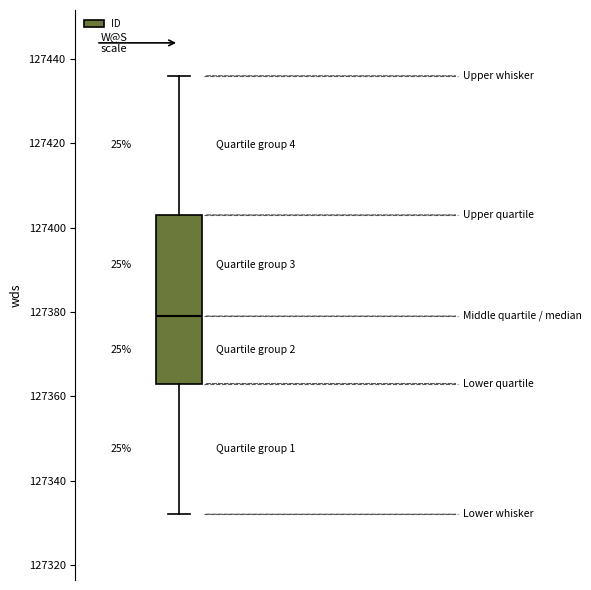

Read this box plot against the y-axis: the position of the median line, the range covered by the box, and the ends of both whiskers. The values are not printed on the chart, so give them approximately, as read against the axis.

median 127380, box 127364 to 127404, whiskers 127332 to 127436